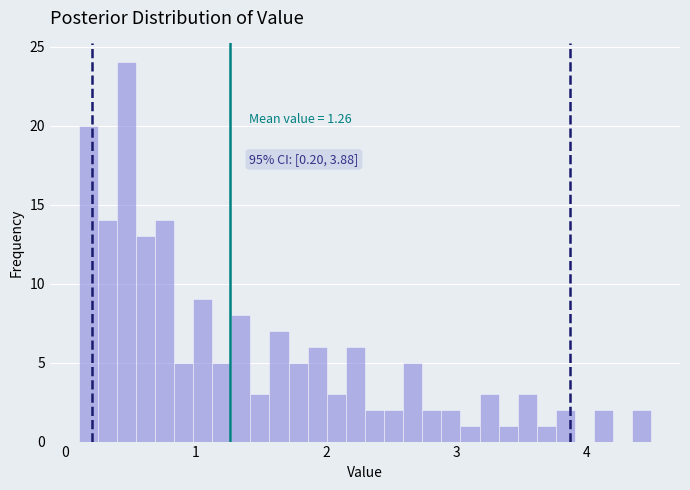

Around what value on the x-axis is the tallest bar? Give the approximate position of its centre, as read against the axis.

0.5